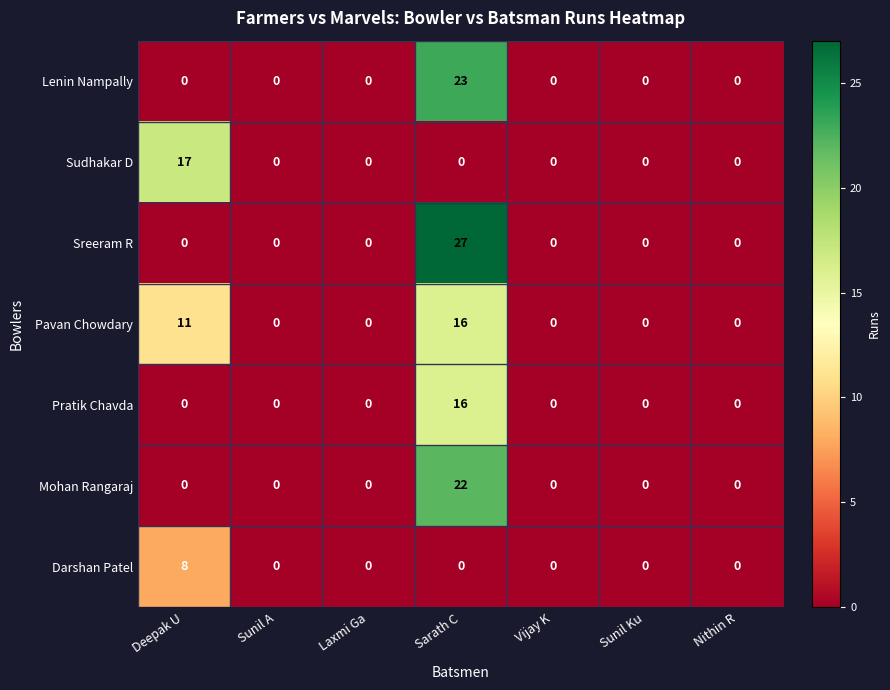

True or false: Mohan Rangaraj has a value of 0 at Nithin R.

True